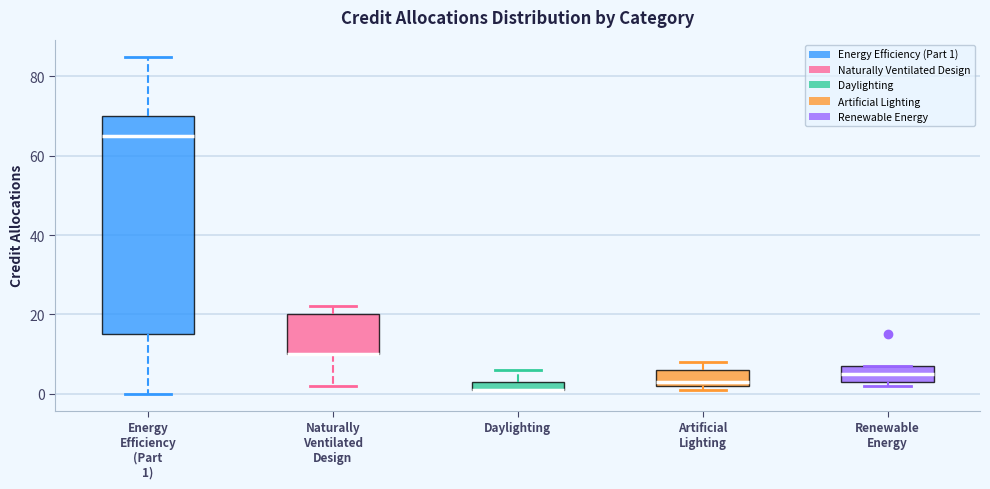

Where is the upper edge of the box for Daylighting on the y-axis? The values are not printed on the chart, so give them approximately, as read against the axis.

4